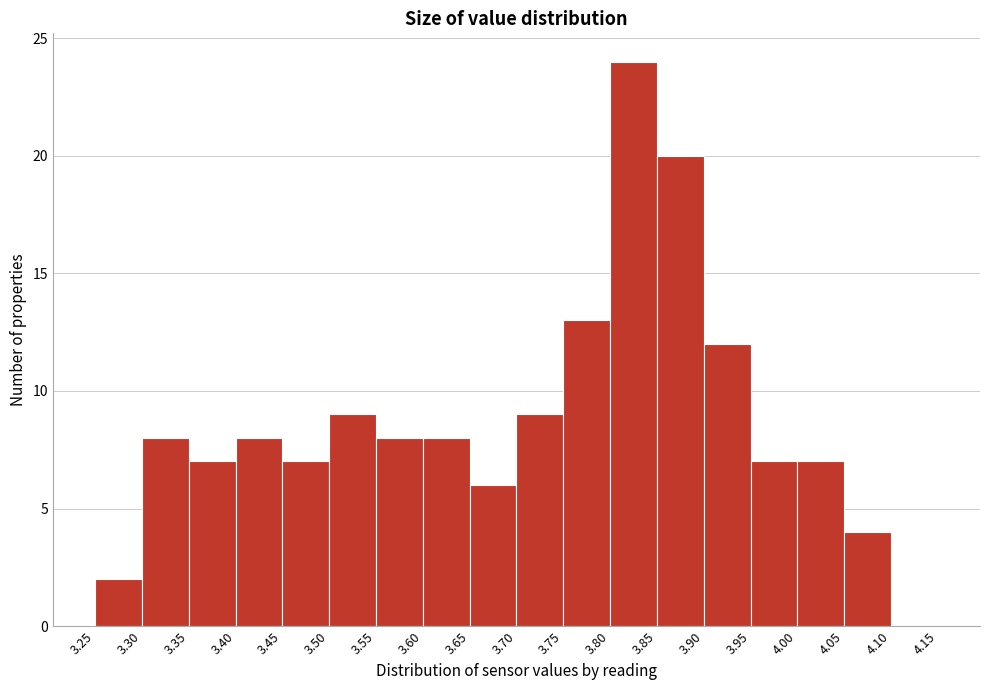

Which range on the x-axis has the tallest bar?

3.80 to 3.85